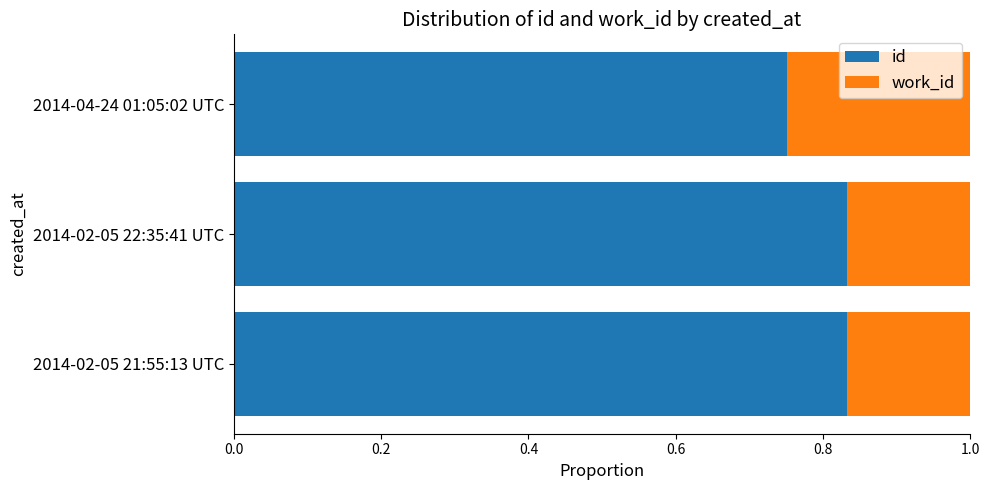

What is the total value across all series at 2014-04-24 01:05:02 UTC?

1.0